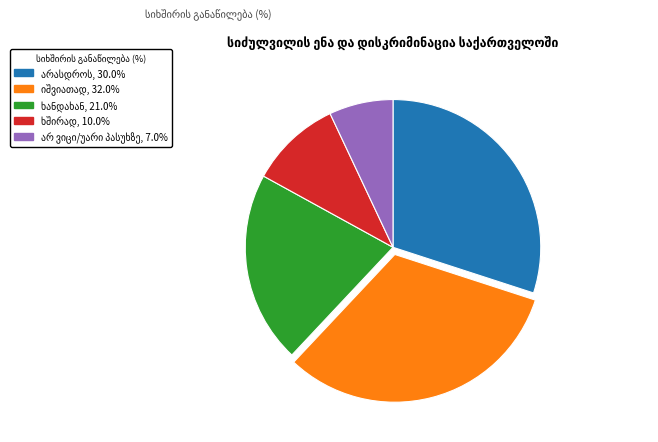

Is there a majority slice in this chart?

No